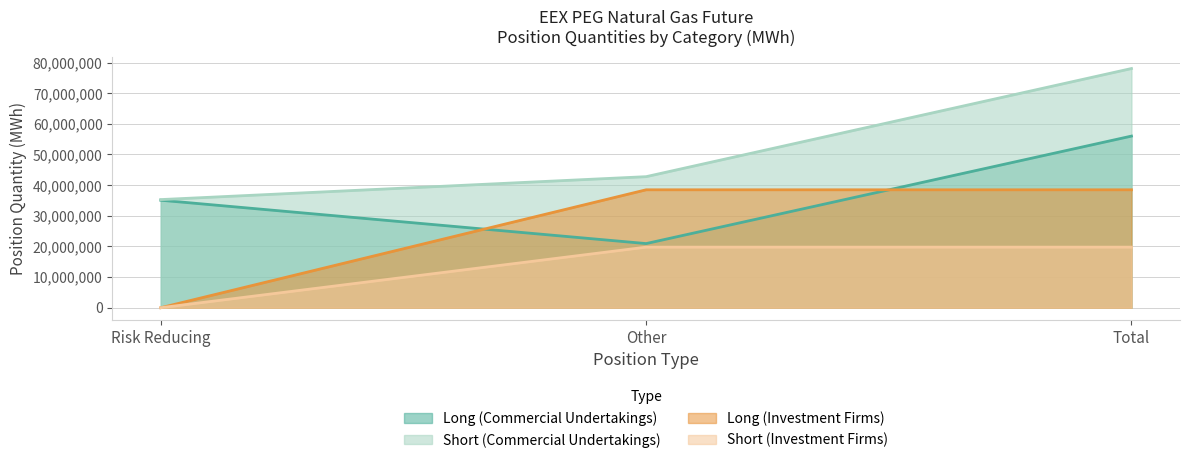

At which category is the sum across all series the highest?

Total